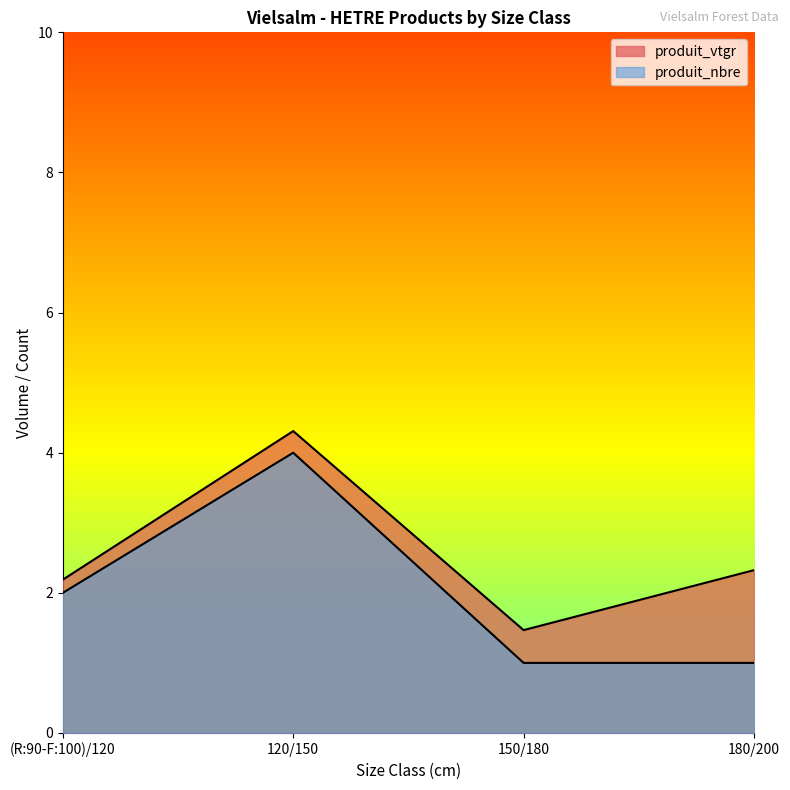

Reading right to left, transcribe all the data shown in this chart.

produit_vtgr: 2.3	1.5	4.3	2.2
produit_nbre: 1.0	1.0	4.0	2.0